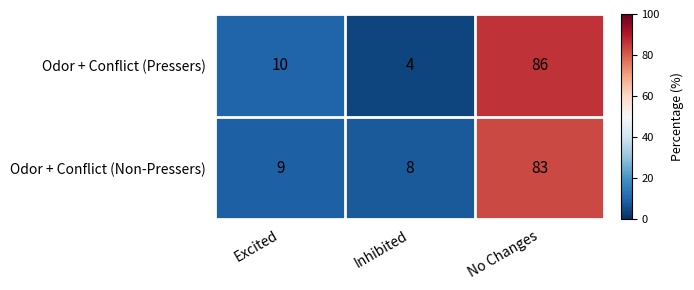

How many values in the Odor + Conflict (Pressers) series are below 10?

1